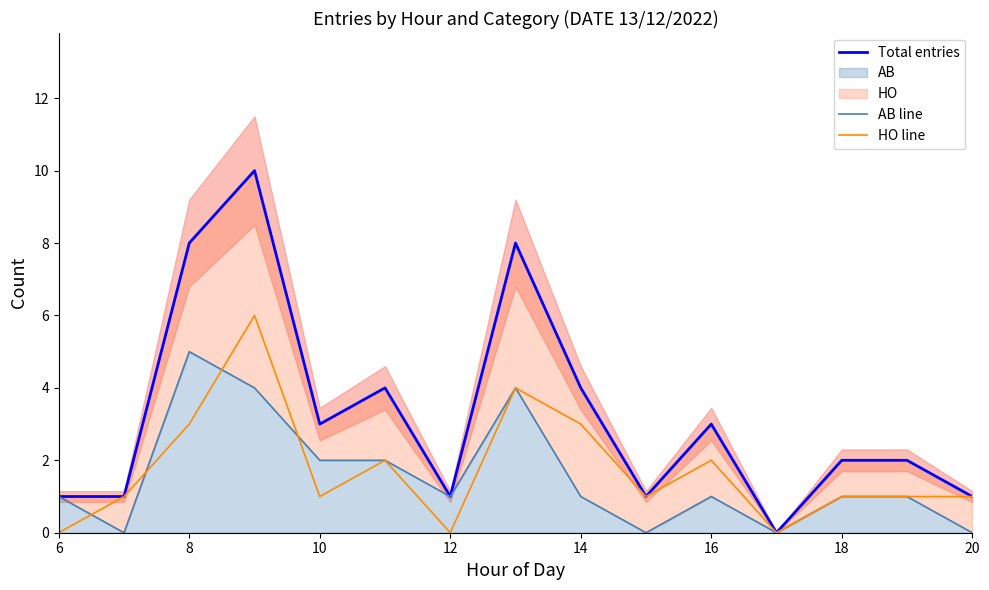

At how many categories does at least one series exceed 3?

5